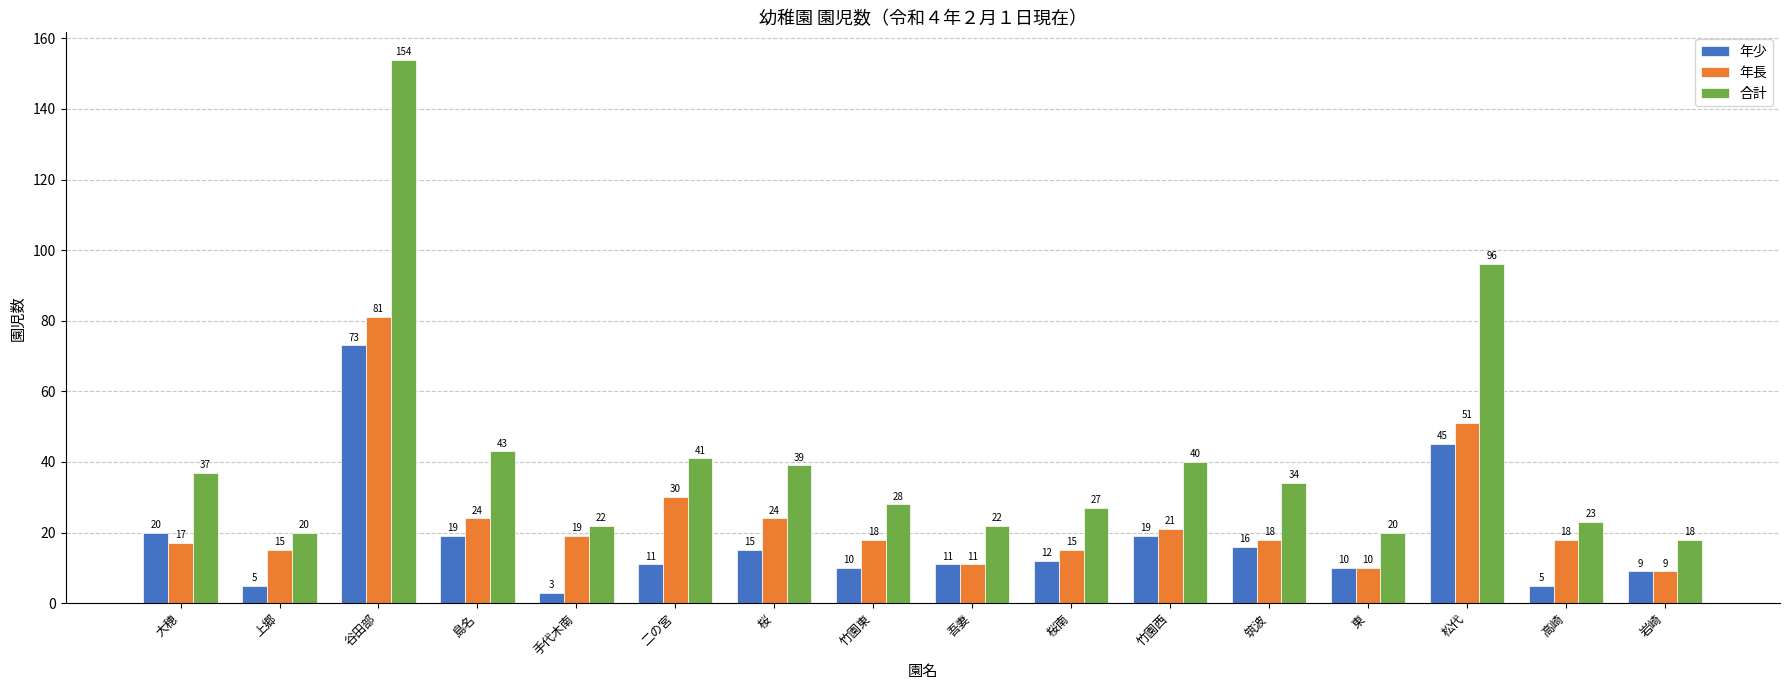

What is the sum of all 合計 values?

664